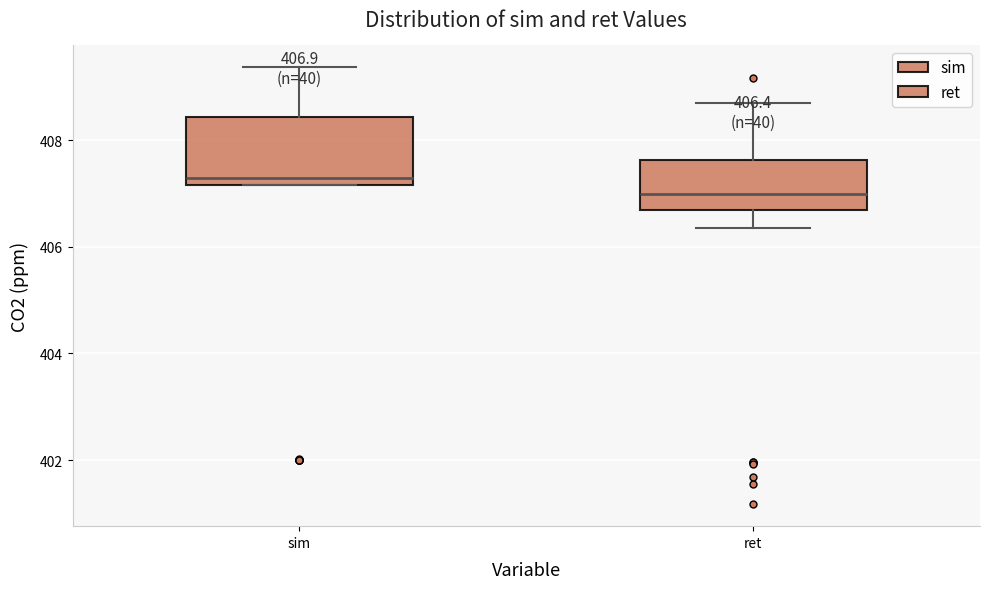

Which box has the lowest median line?

ret